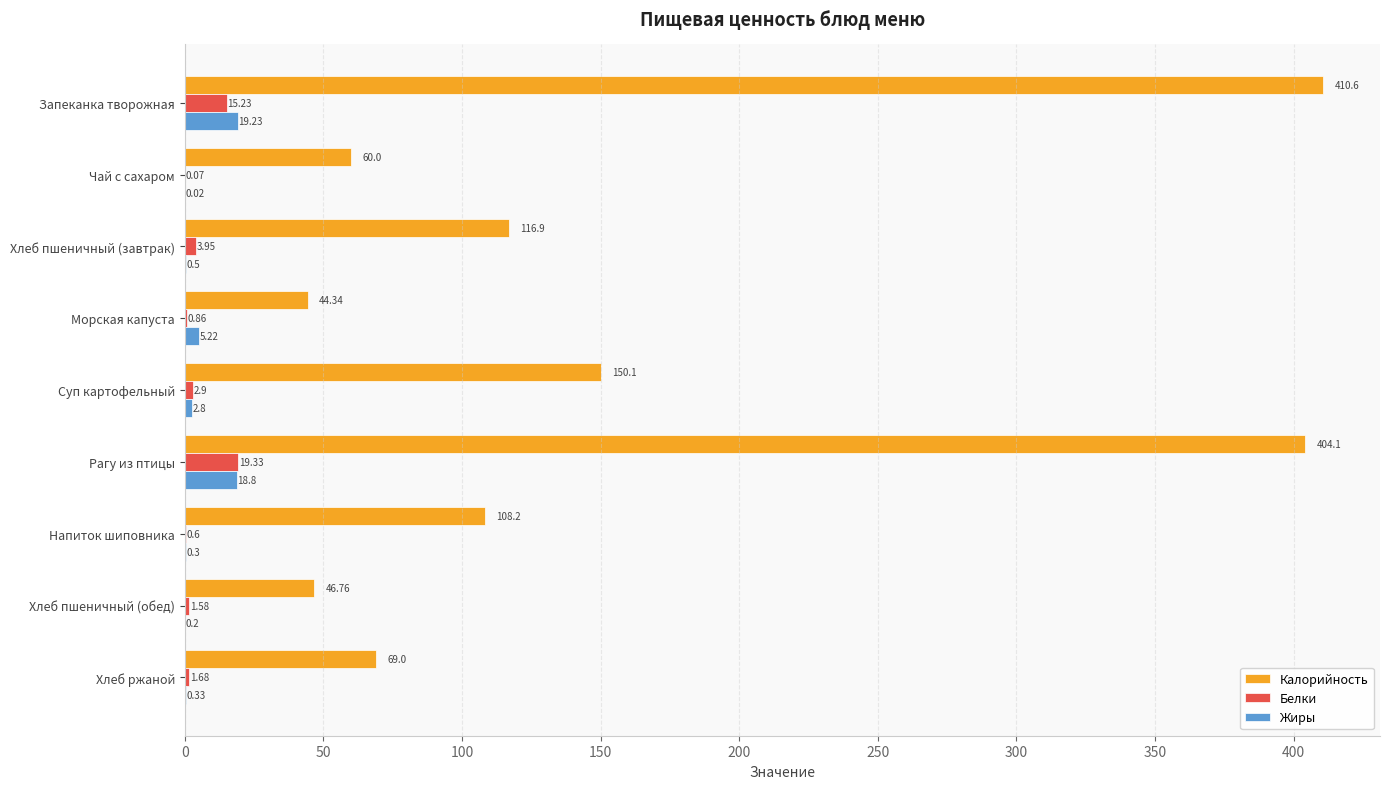

At which label is Жиры closest to 9?

Морская капуста